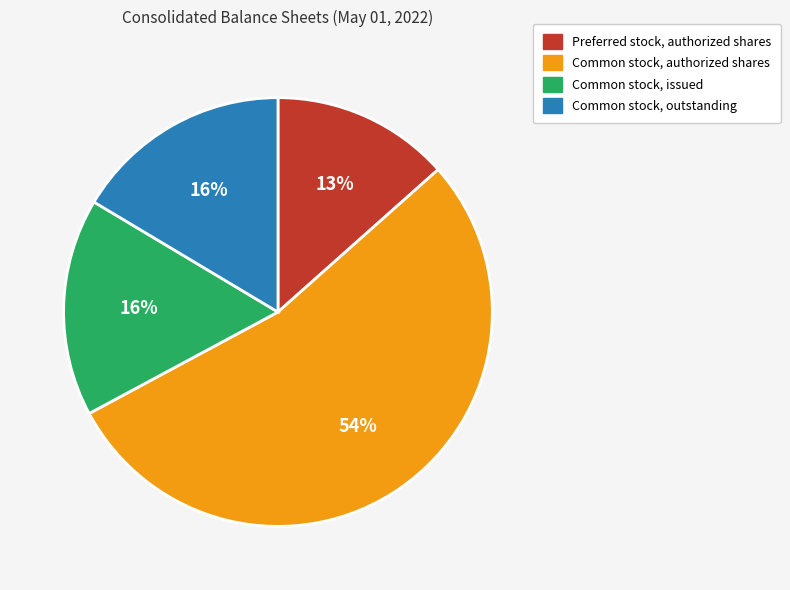

The Common stock, issued slice represents 16% of the pie. True or false?

True